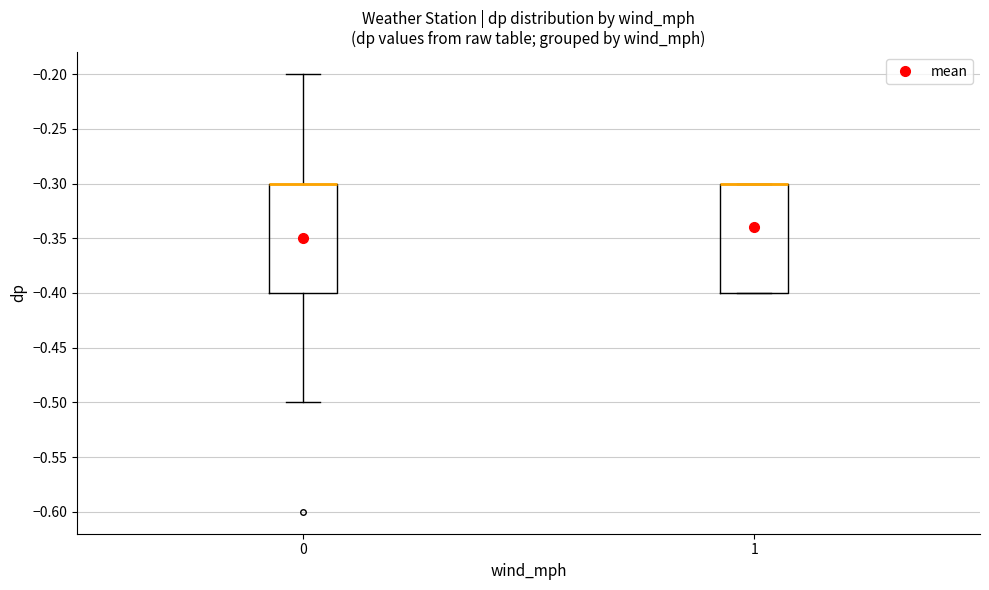

Reading left to right, read every box against the y-axis: the position of its median line, the range the box covers, and the ends of its whiskers. The values are not printed on the chart, so give them approximately, as read against the axis.

0: median -0.3 (drawn on the box's upper edge), box -0.4 to -0.3, whiskers -0.5 to -0.2
1: median -0.3 (drawn on the box's upper edge), box -0.4 to -0.3, whiskers -0.4 to -0.3